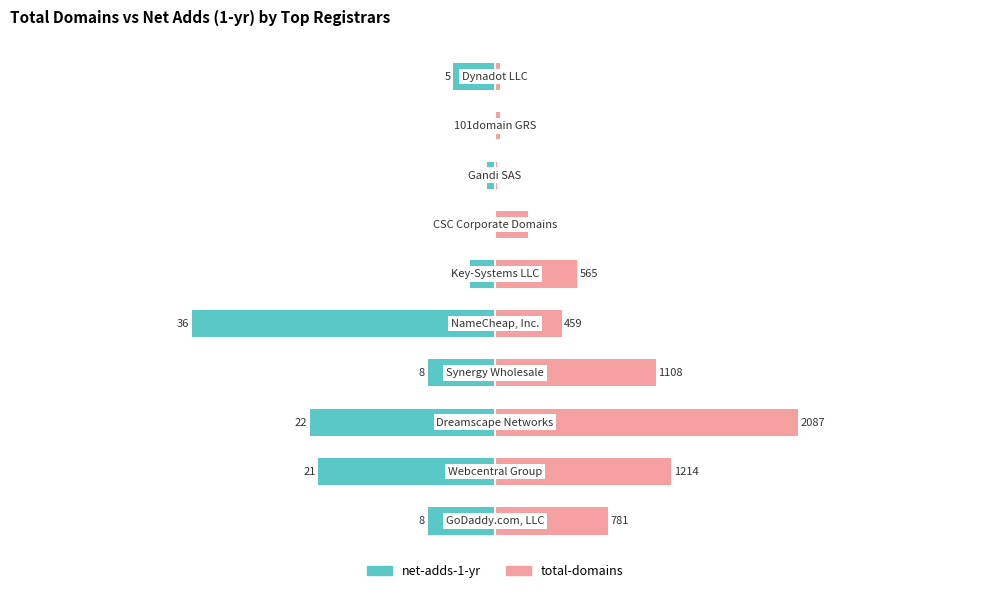

How many distinct data groups are displayed?

2